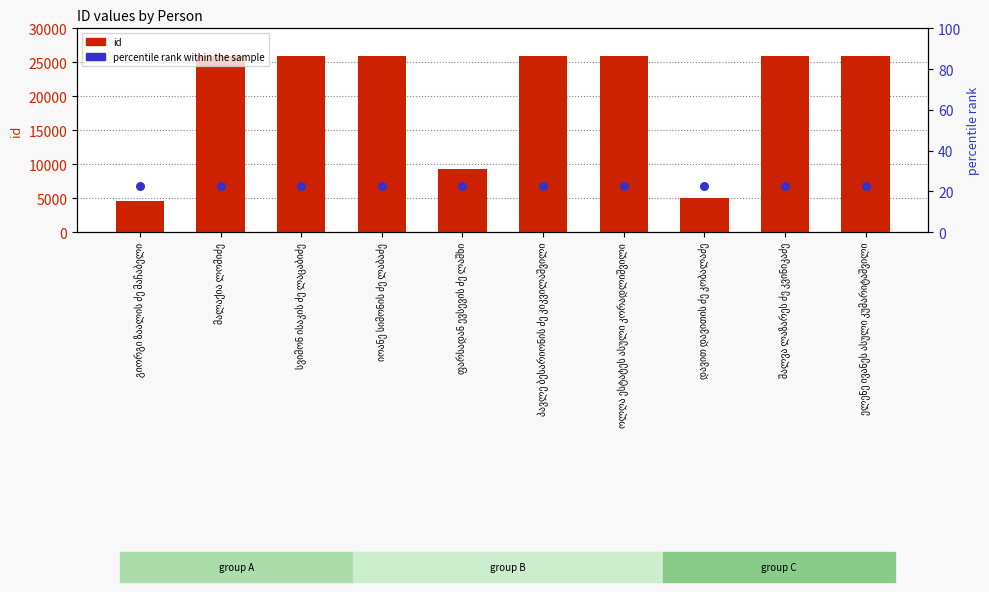

Which series reaches the maximum Y coordinate?

id